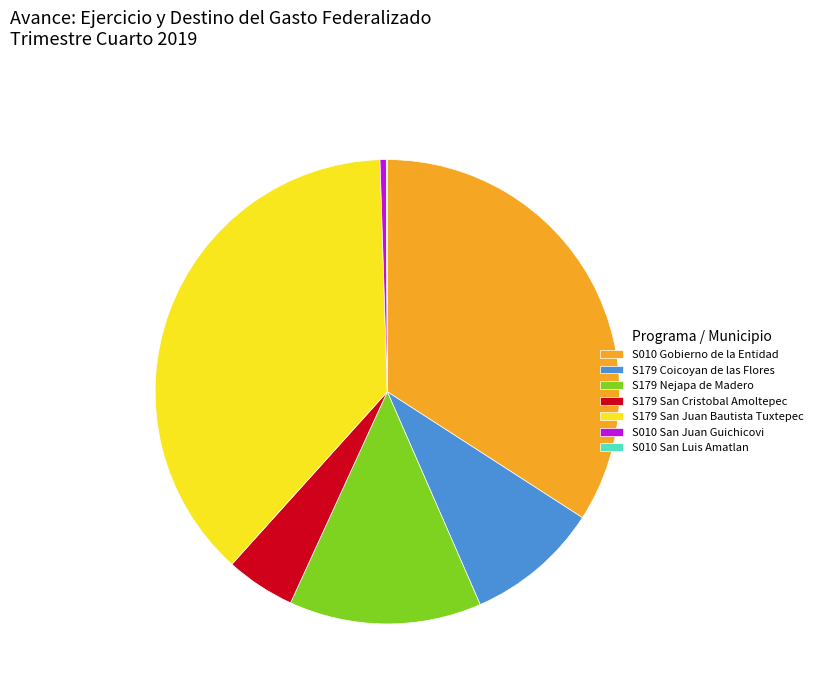

Is it true that S179 San Cristobal Amoltepec is 5% of the pie?

True